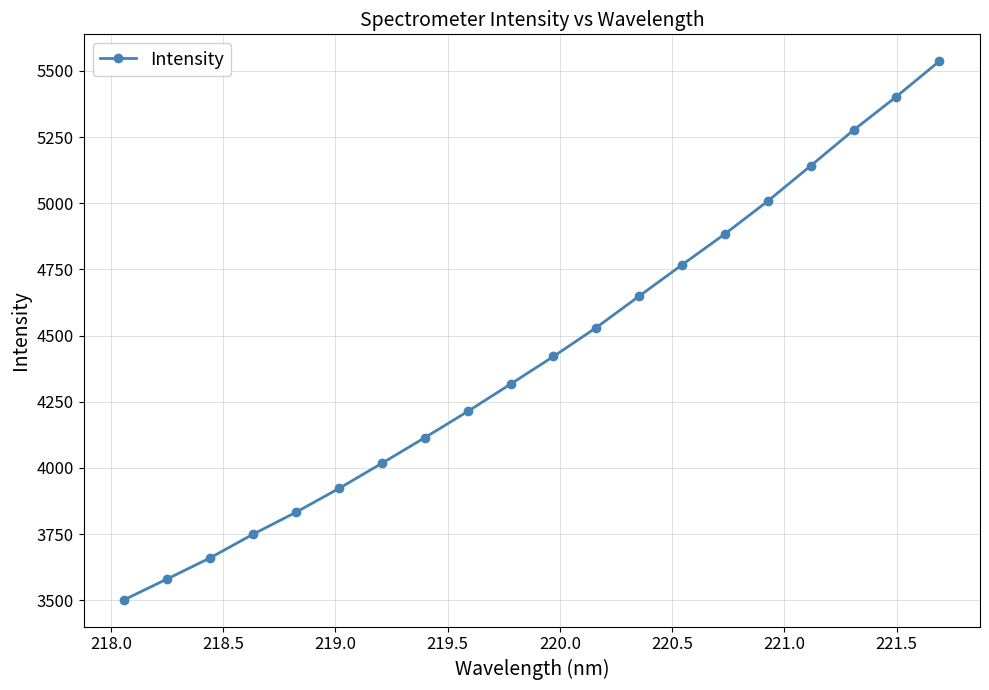

Is this an area chart (filled region under the line)?

No